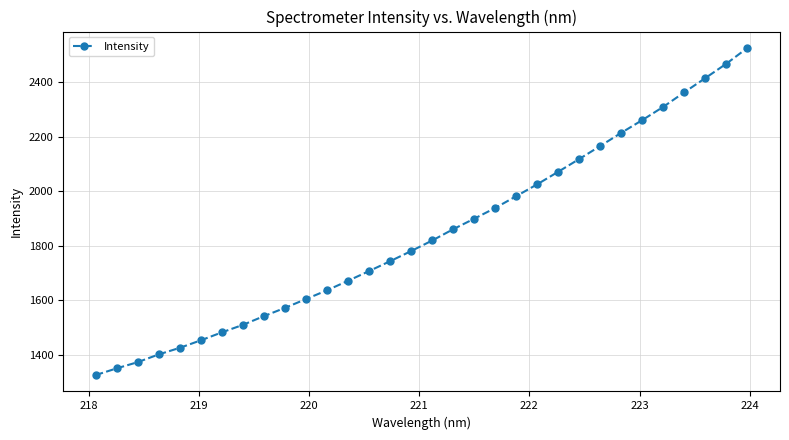

Does the chart display data point markers on the line(s)?

Yes